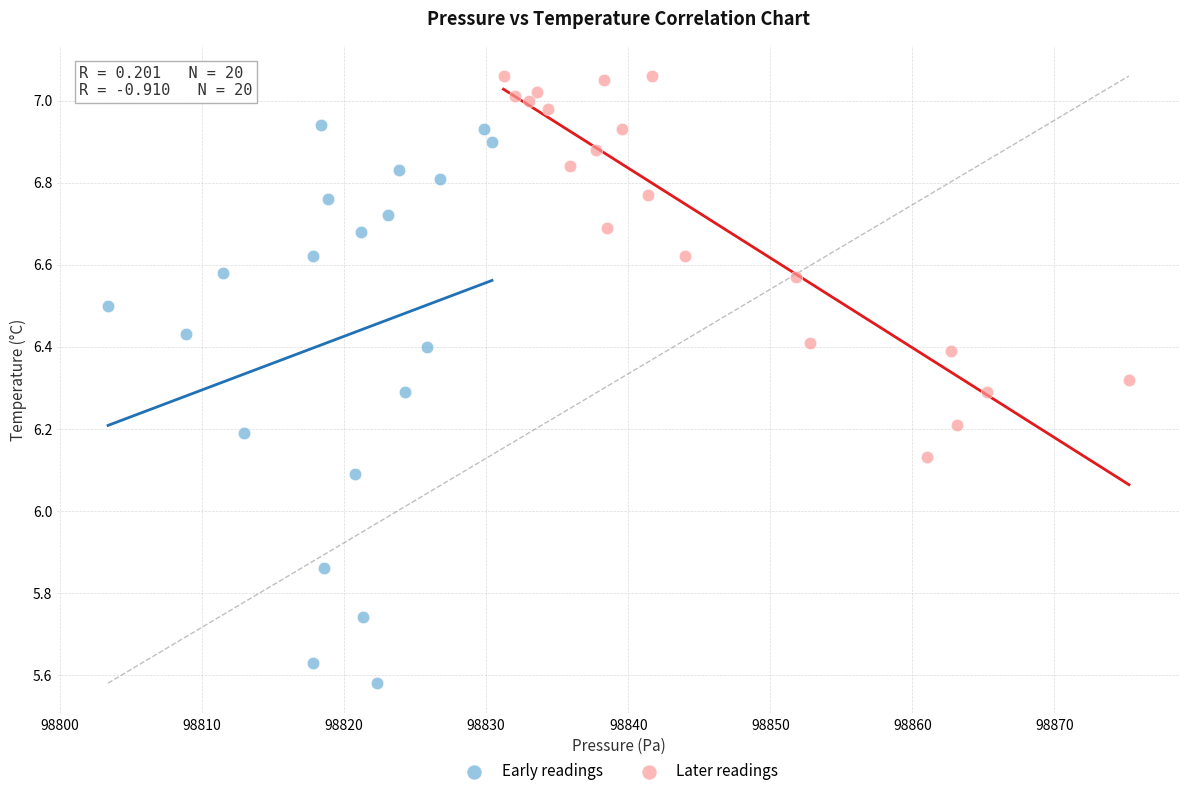

Which series contains the highest Y value?

Later readings